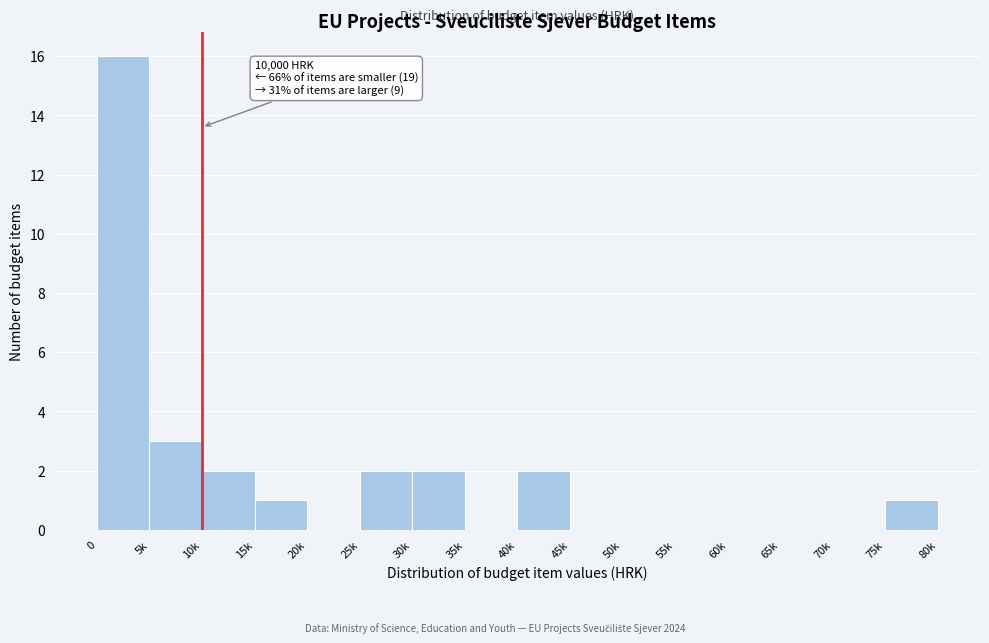

Reading left to right, extract all data points from this chart.

0=16	5k=3	10k=2	15k=1	20k=0	25k=2	30k=2	35k=0	40k=2	45k=0	50k=0	55k=0	60k=0	65k=0	70k=0	75k=1